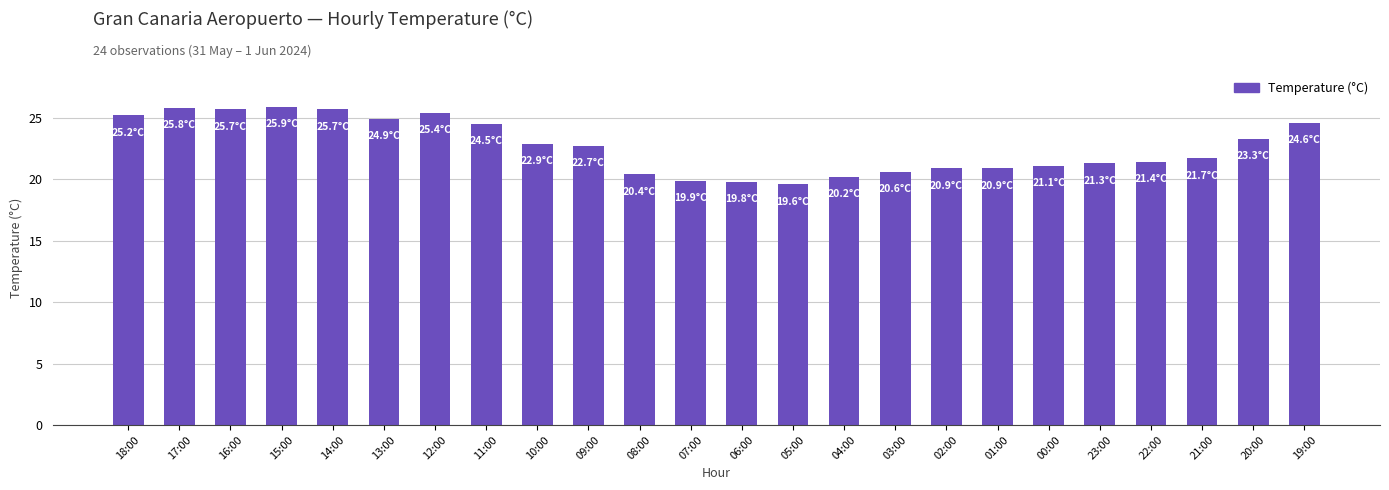

The chart shows a value of 24.5 at 11:00. True or false?

True